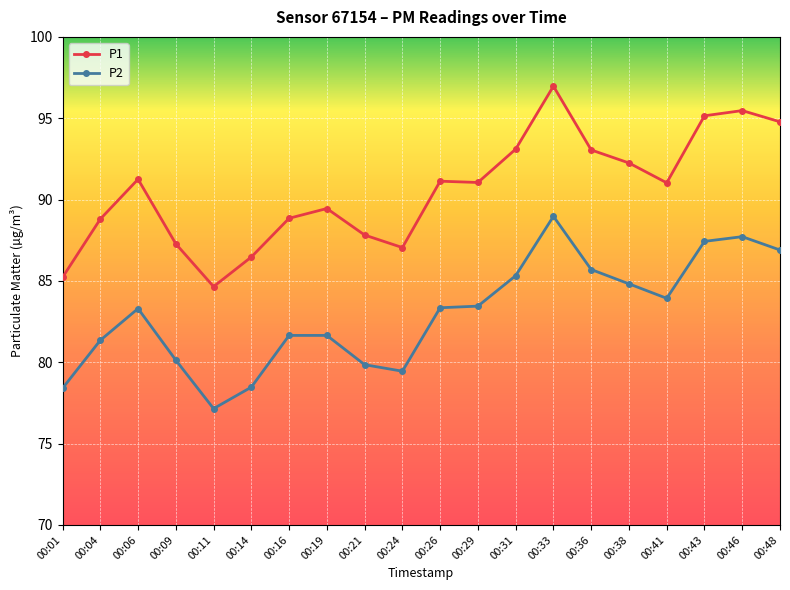

What is the value of the P2 point at the 17th from the left?

83.9